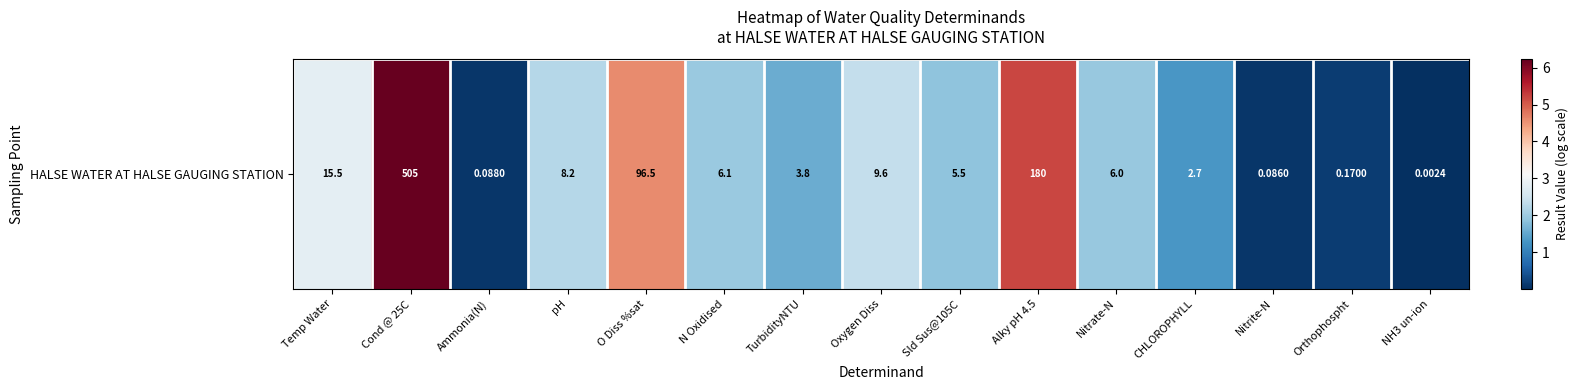

Reading left to right, extract all data points from this chart.

Temp Water=2.8	Cond @ 25C=6.2	Ammonia(N)=0.1	pH=2.2	O Diss %sat=4.6	N Oxidised=2.0	TurbidityNTU=1.6	Oxygen Diss=2.4	Sld Sus@105C=1.9	Alky pH 4.5=5.2	Nitrate-N=1.9	CHLOROPHYLL=1.3	Nitrite-N=0.1	Orthophospht=0.2	NH3 un-ion=0.0